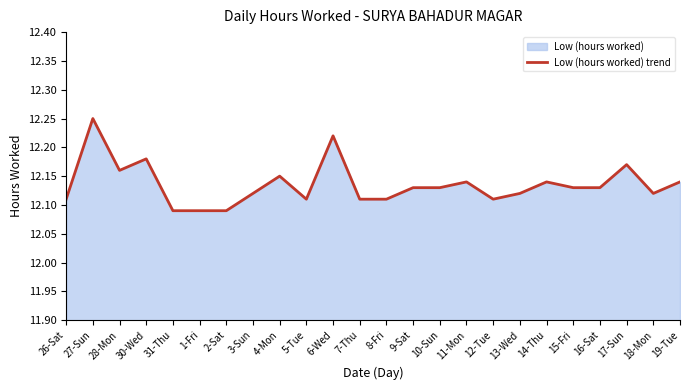

Does the chart have visible grid lines?

No